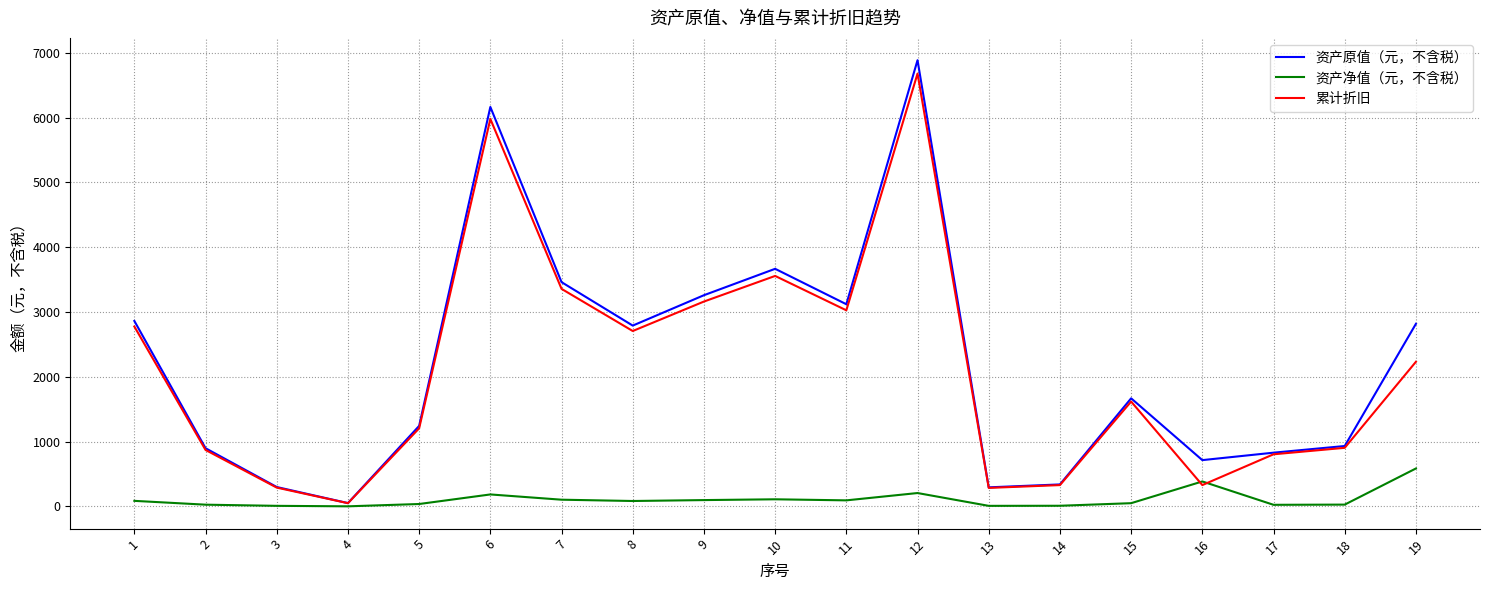

Between 9 and 18, which series saw the biggest shift?

资产原值（元，不含税）